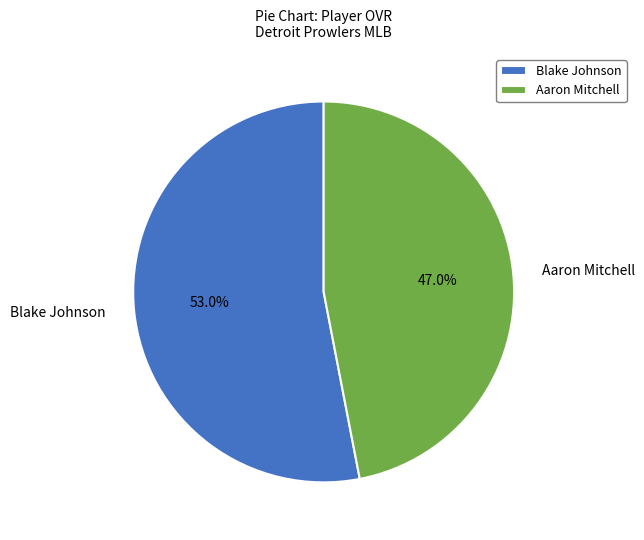

What percentage is the Aaron Mitchell slice, to the nearest percent?

47%